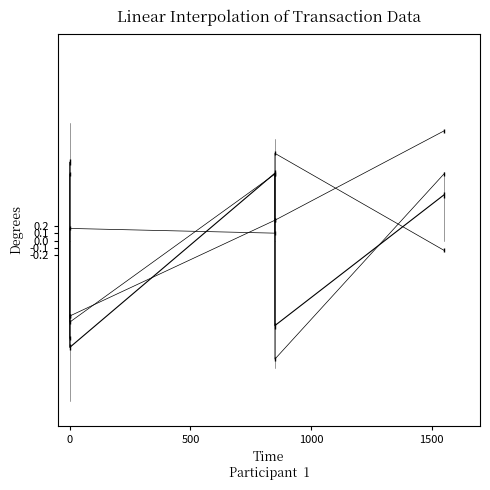

What are all the series names shown in the legend?

pctchgSharesOwned, transactionPricePerShare, sharesOwnedFollowingTransaction, transactionShares